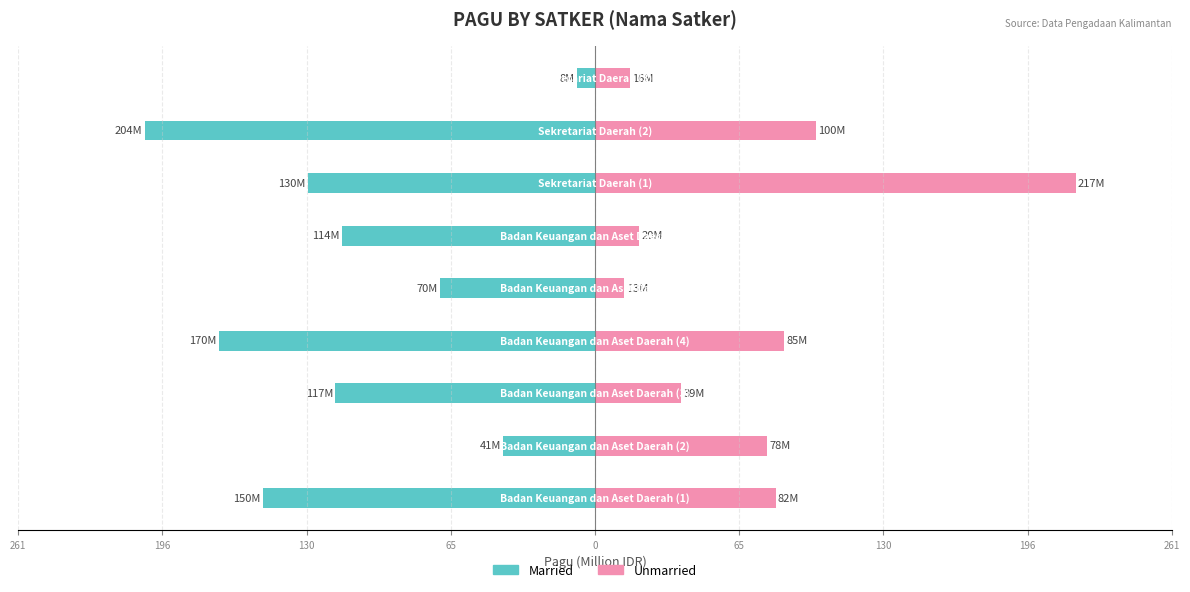

True or false: Married has a value of -67.5 at 196.

False